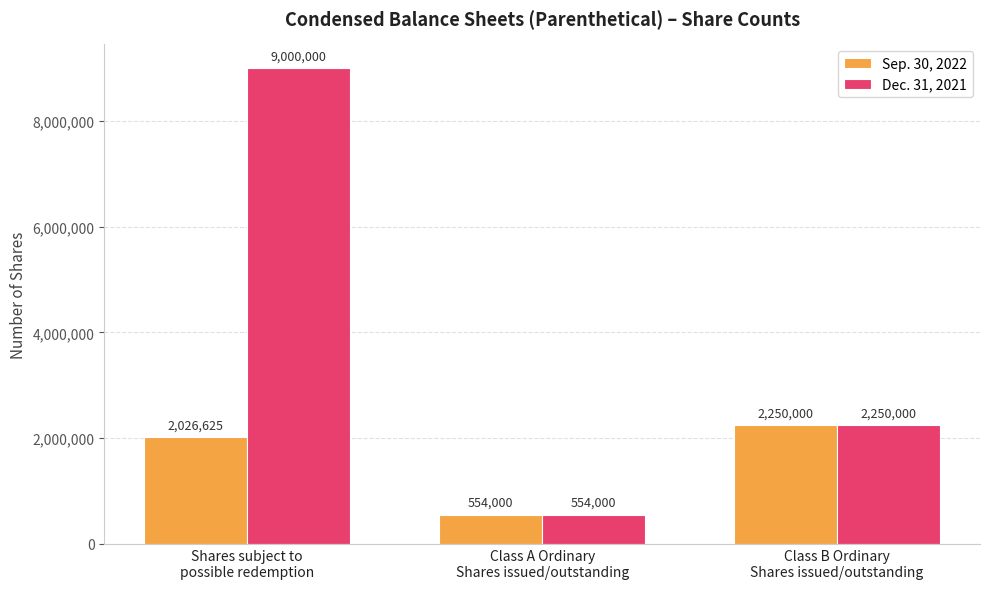

Between Shares subject to
possible redemption and Class B Ordinary
Shares issued/outstanding, which series saw the biggest shift?

Dec. 31, 2021